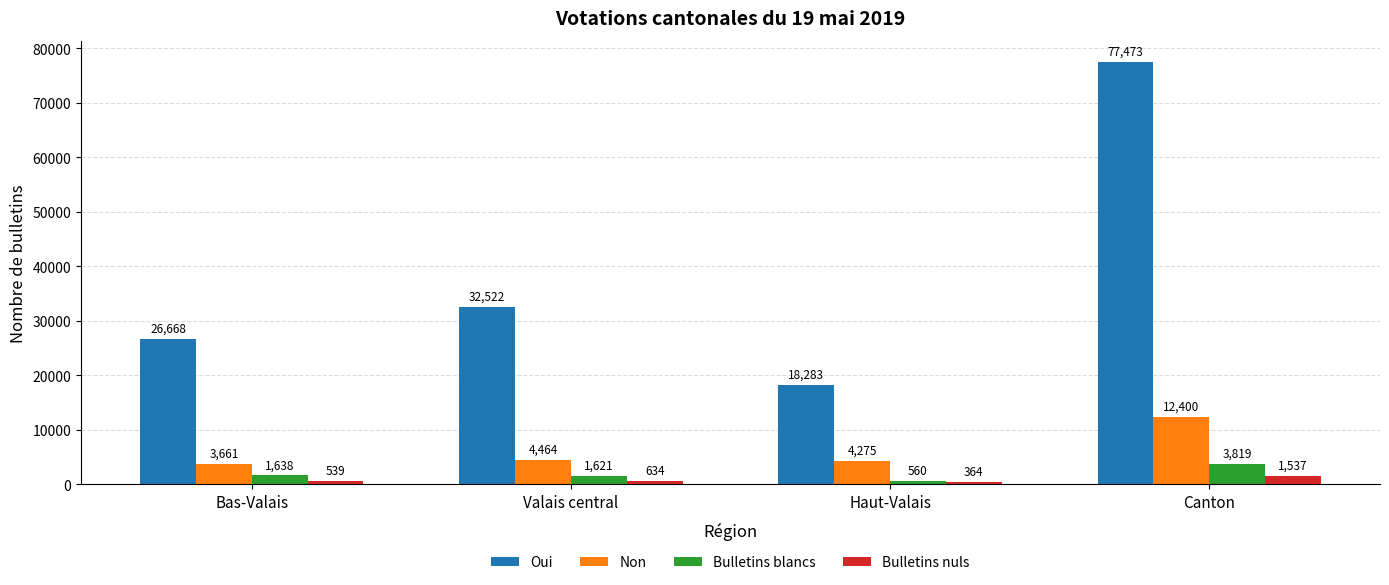

How many bars are there in total?

16